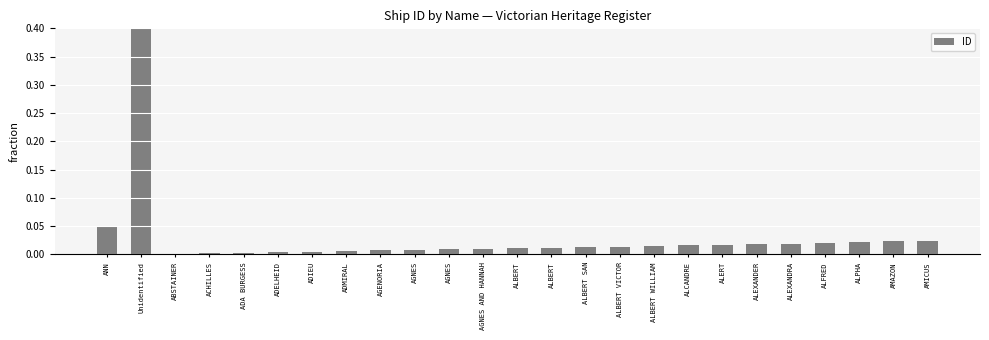

How many data points does each series have?

25